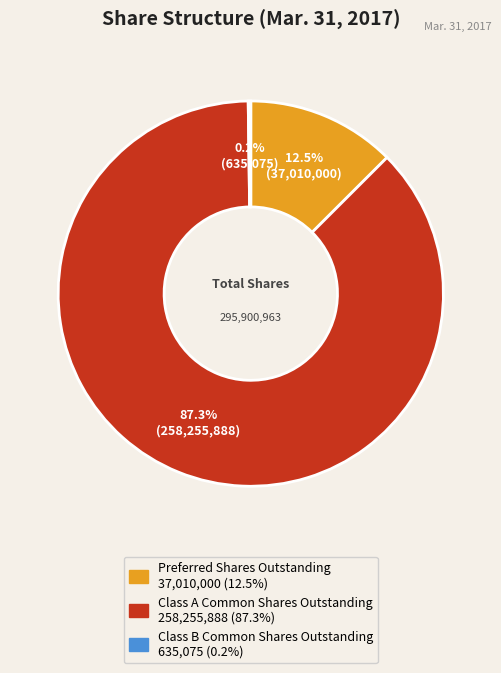

What percentage is the Class A Common Shares Outstanding slice, to the nearest percent?

87%